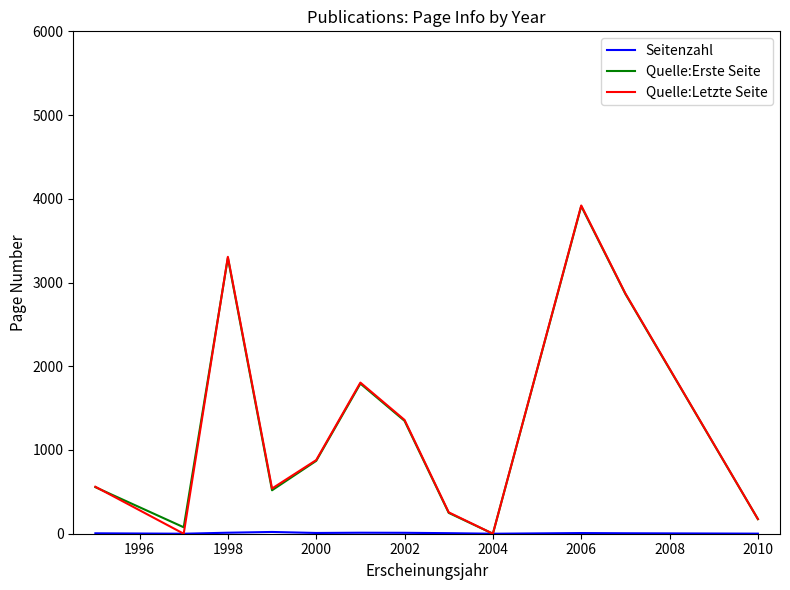

Which series ends up on top after the final intersection of Quelle:Erste Seite and Quelle:Letzte Seite?

Quelle:Letzte Seite